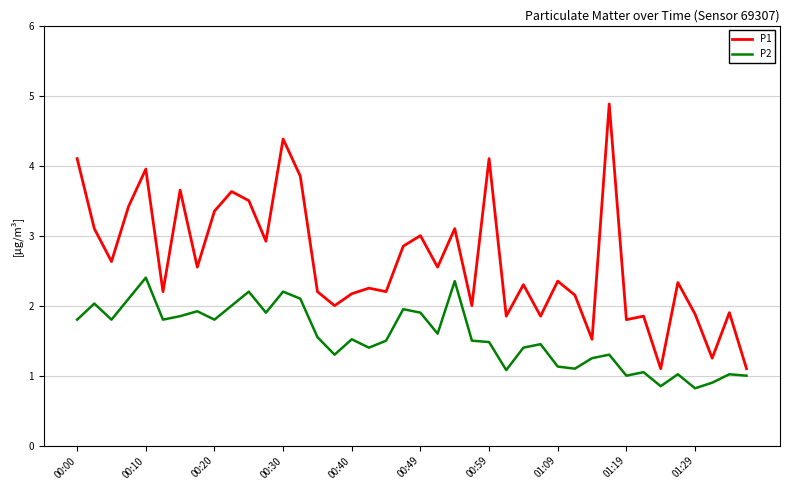

What is the difference between the maximum and minimum values in the P2 series?

1.6